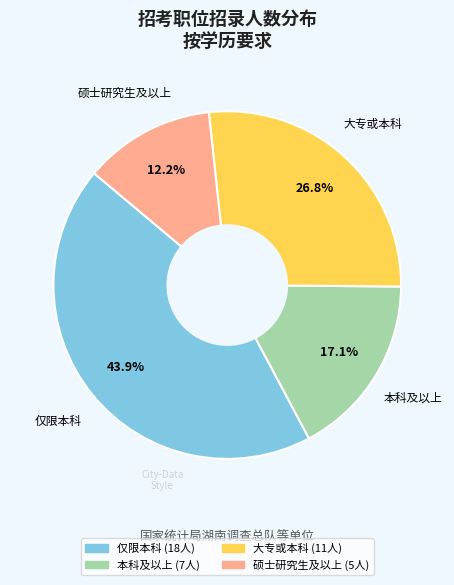

Is there any slice that represents more than half of the pie?

No